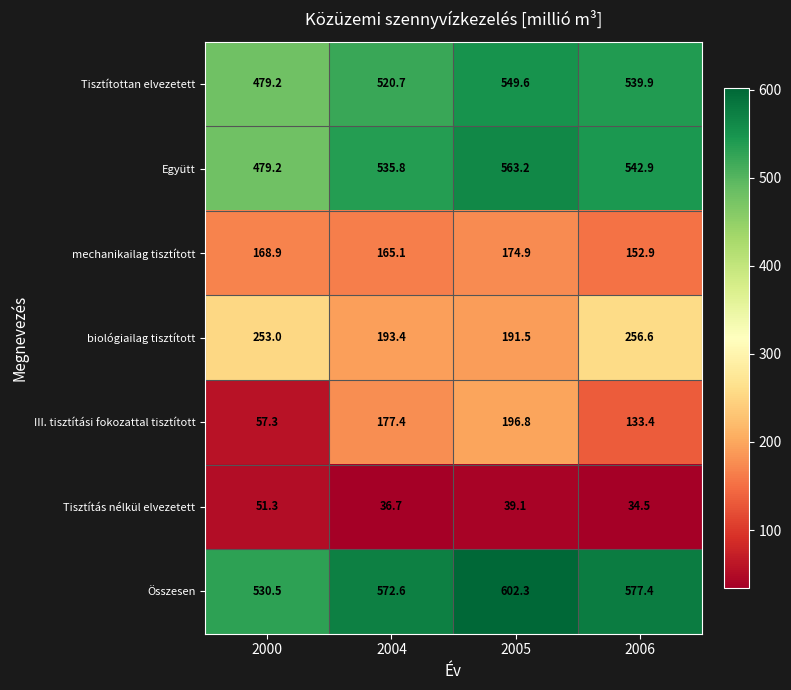

Between 2000 and 2006, which series saw the biggest shift?

III. tisztítási fokozattal tisztított